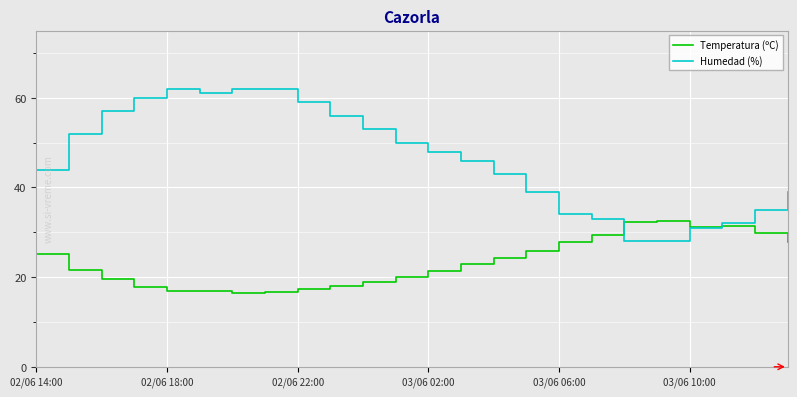

What is the lowest value of the Temperatura (ºC) series?

16.5